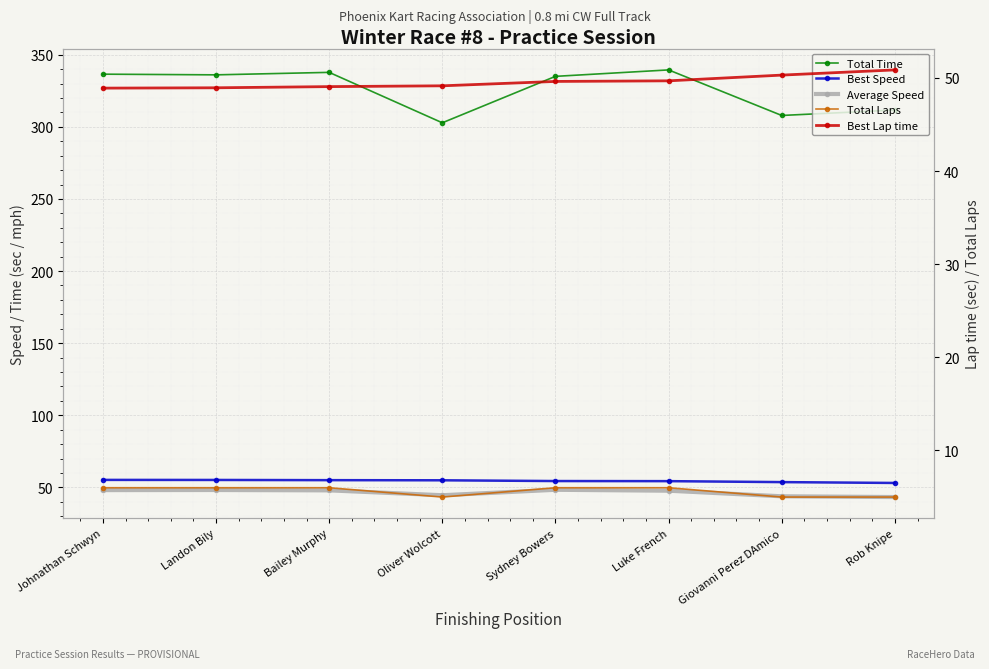

In Total Time, how many points are higher than both neighbors (excluding endpoints)?

2